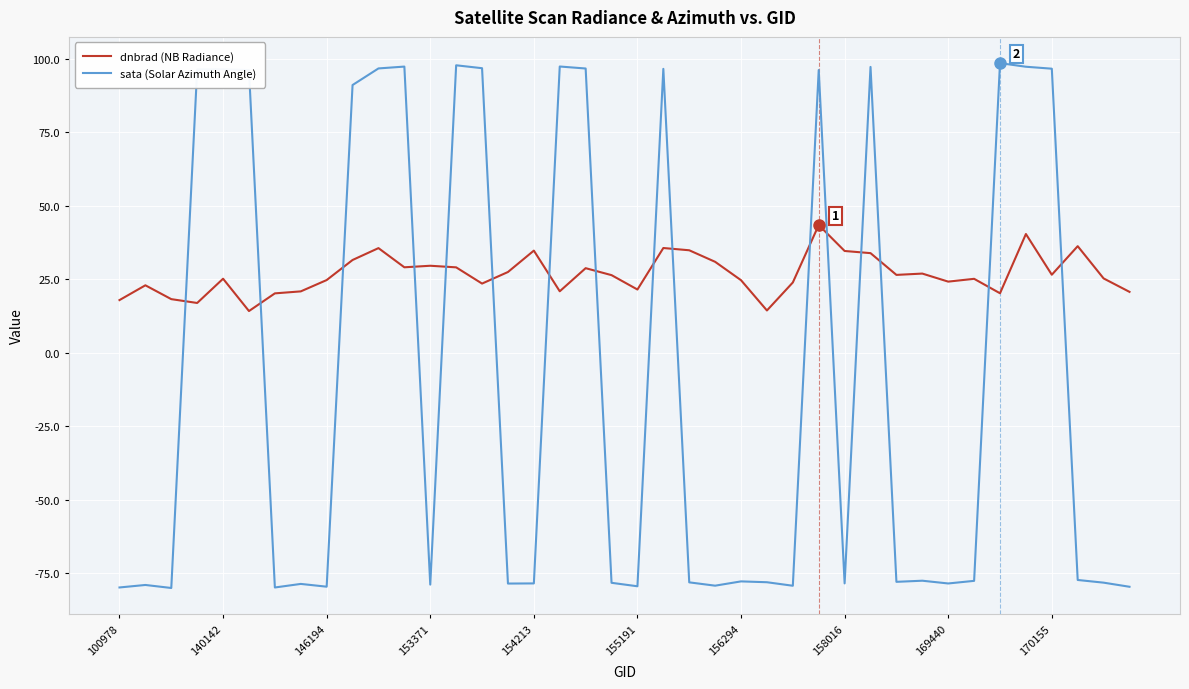

Which series has the largest range (max minus min)?

sata (Solar Azimuth Angle)